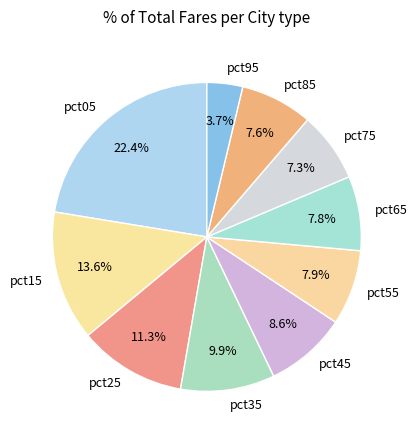

Which category has the biggest portion of the pie?

pct05